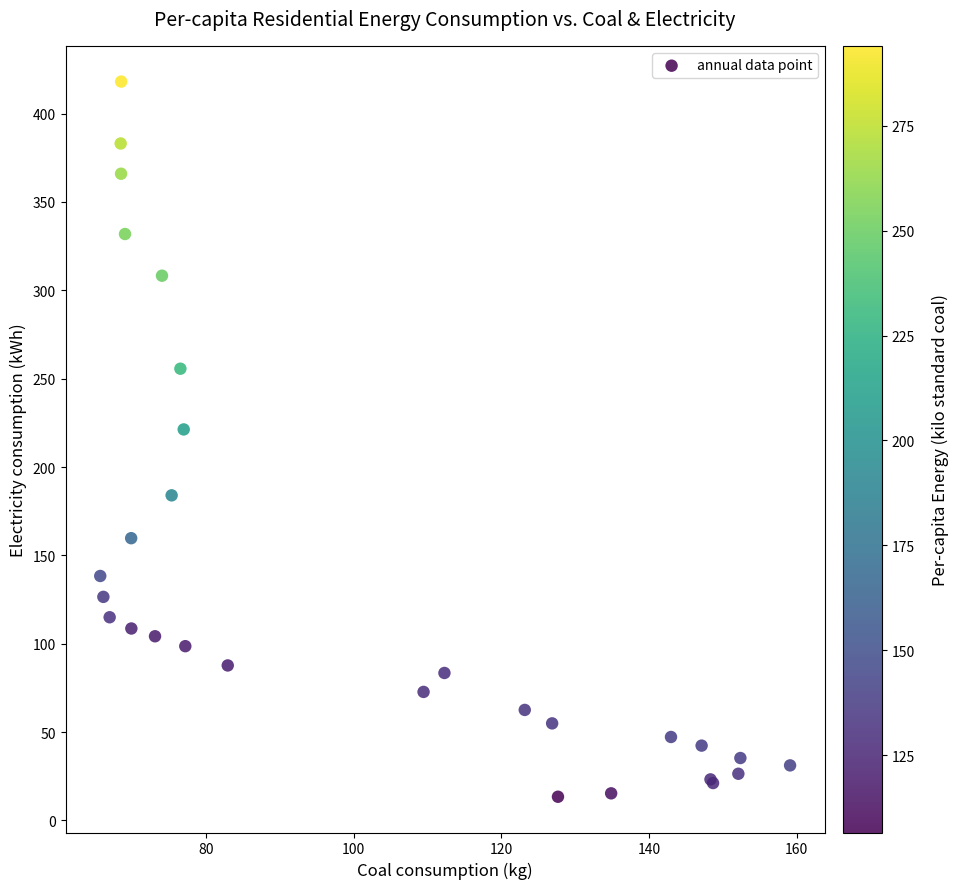

What Y value in the scatter plot is closest to 215?

221.3